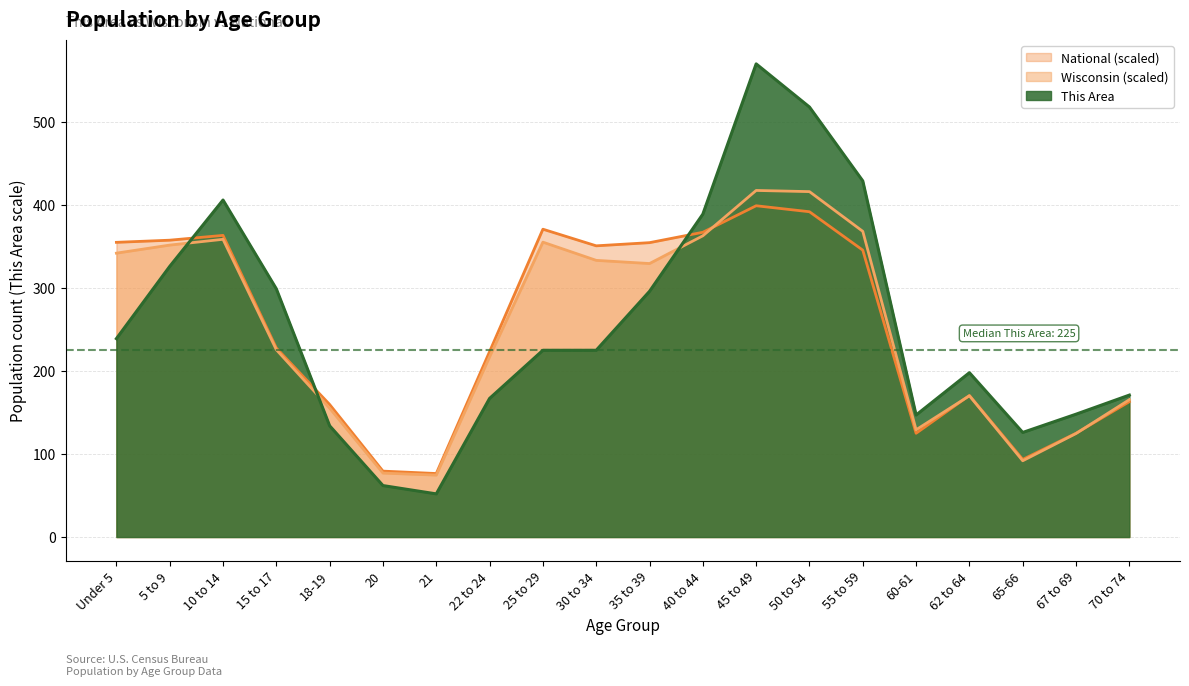

How many times do This Area and Wisconsin cross each other?

3